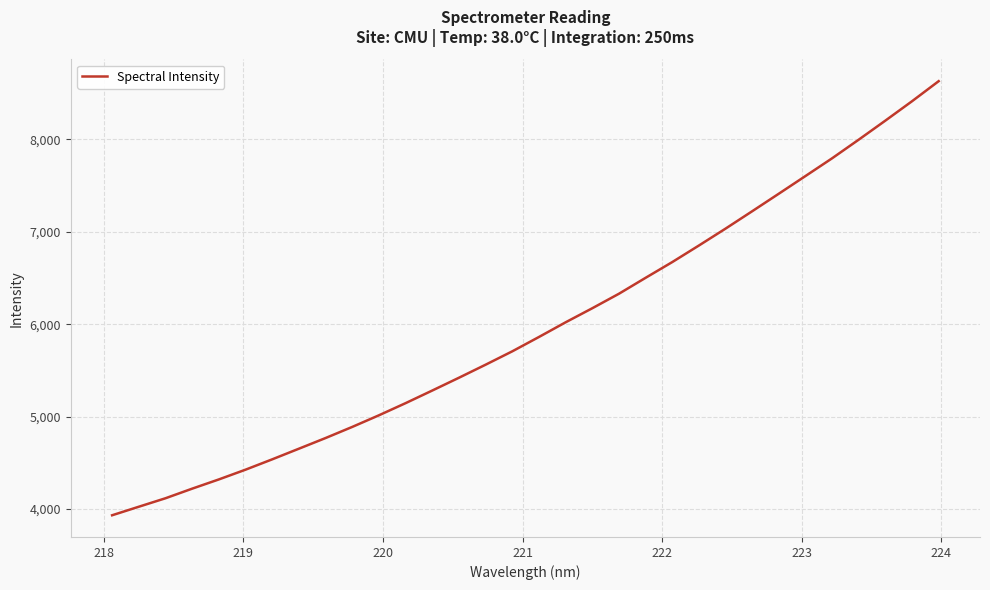

What is the maximum value shown in the chart?

8628.0